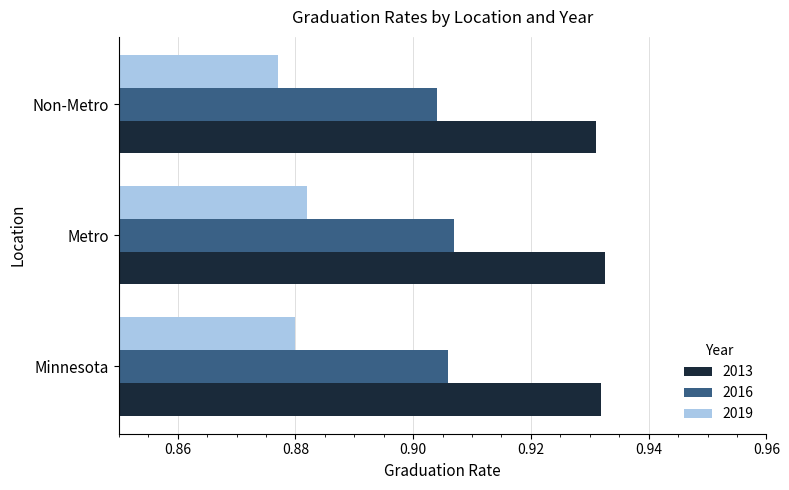

True or false: 2013 has a value of 1.5 at Non-Metro.

False